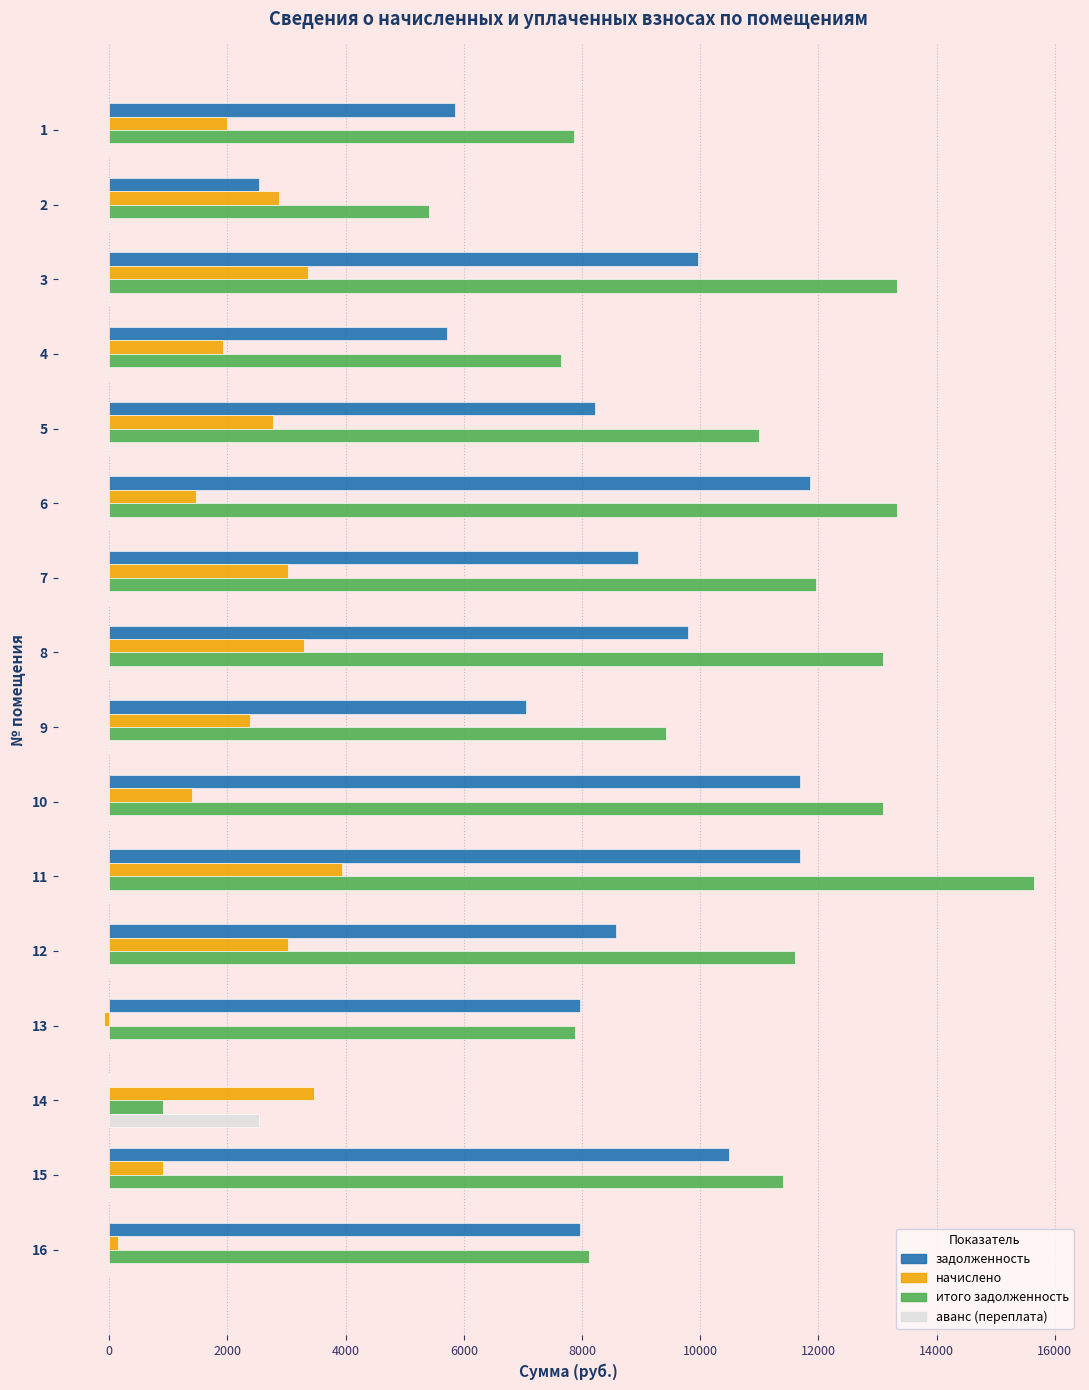

Which series changed the most between 11 and 15?

итого задолженность